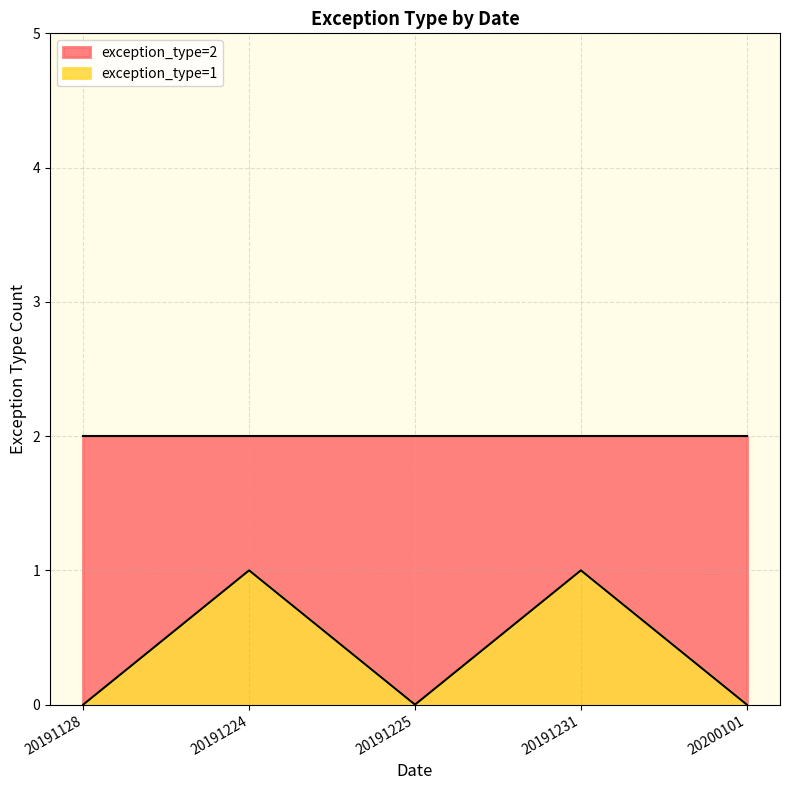

What is the difference between the maximum and second lowest values?

1